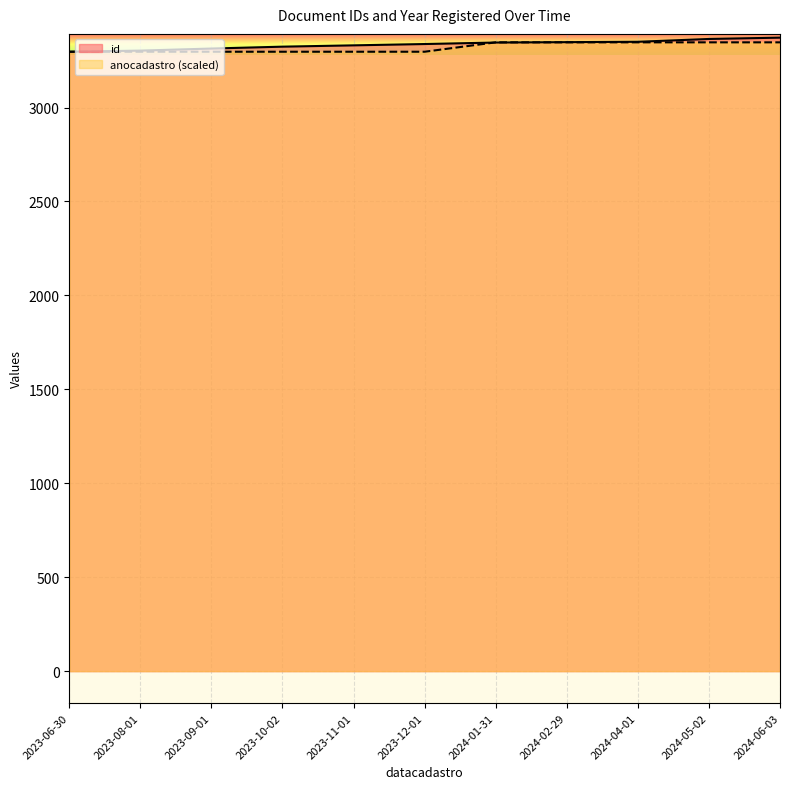

Which has a higher value, 2023-10-02 or 2024-04-01?

2024-04-01